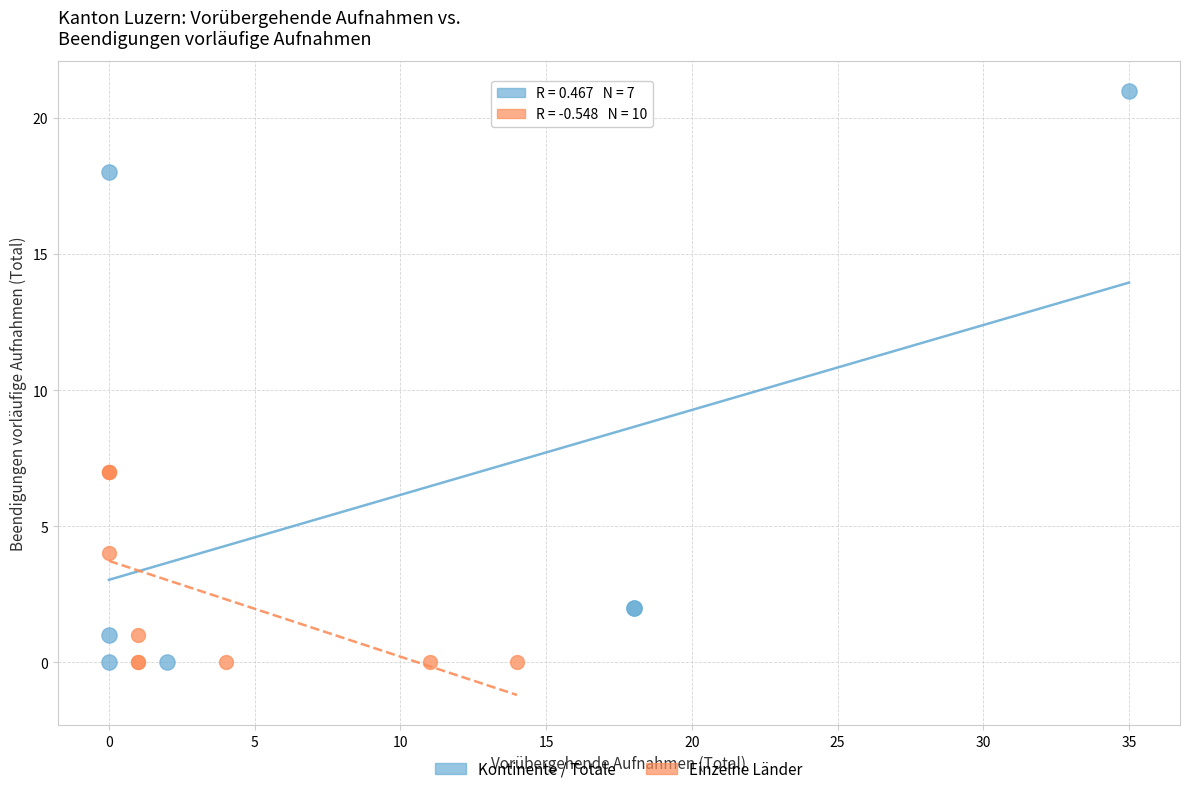

Which series has the largest Y range (max minus min)?

Kontinente / Totale